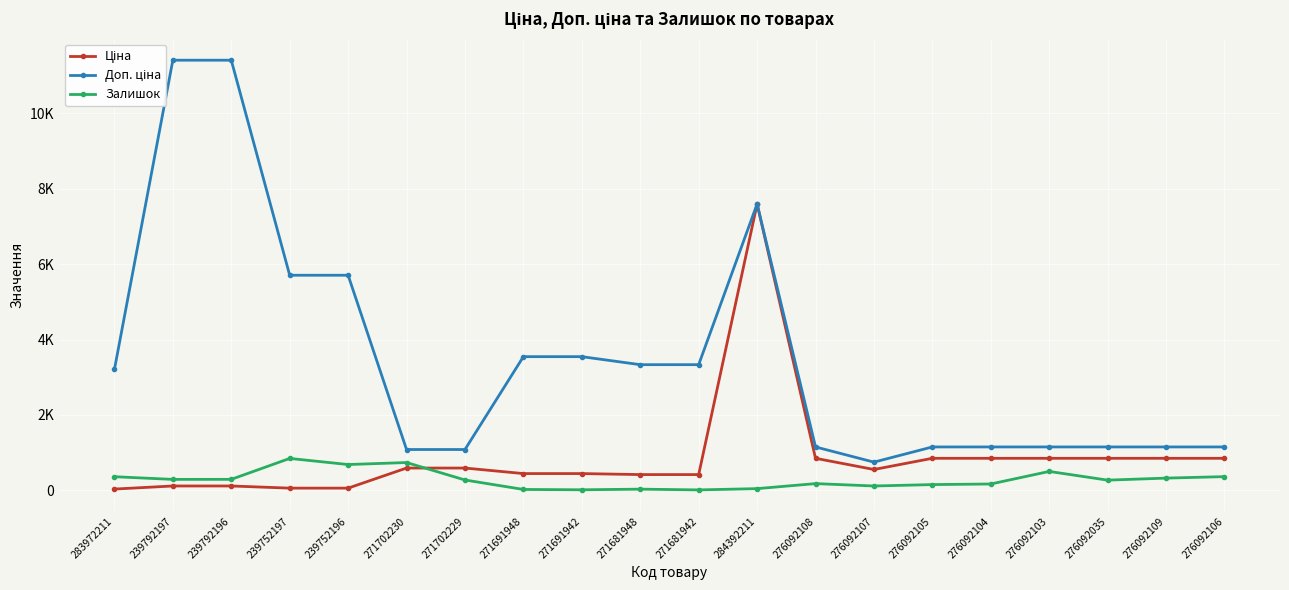

What is the average value of the Залишок series?

282.9